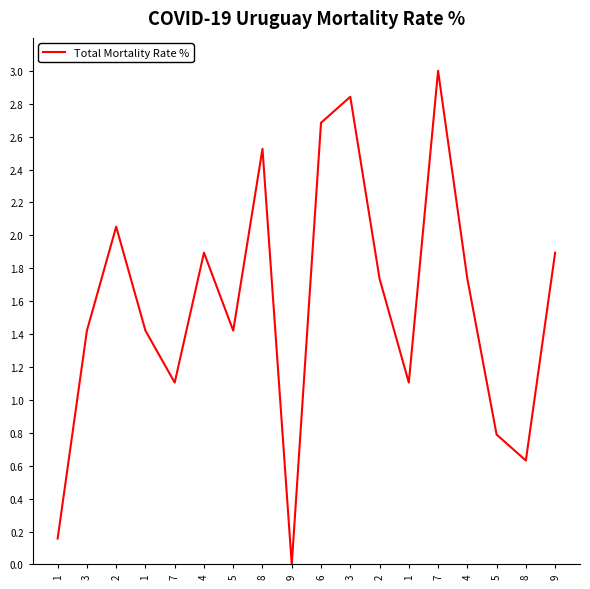

What is the change in value from 9 to 3?

+2.8